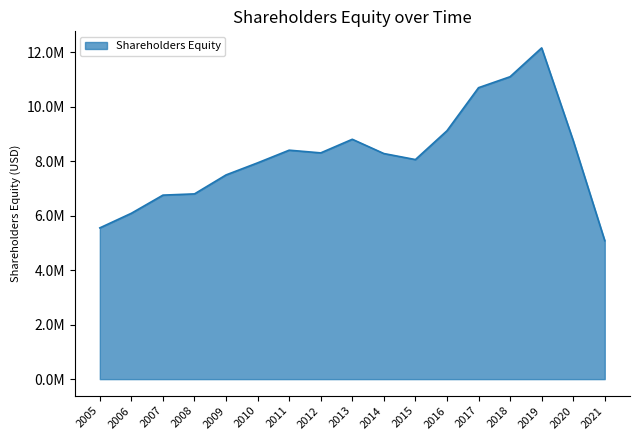

Is this an area chart (filled region under the line)?

Yes